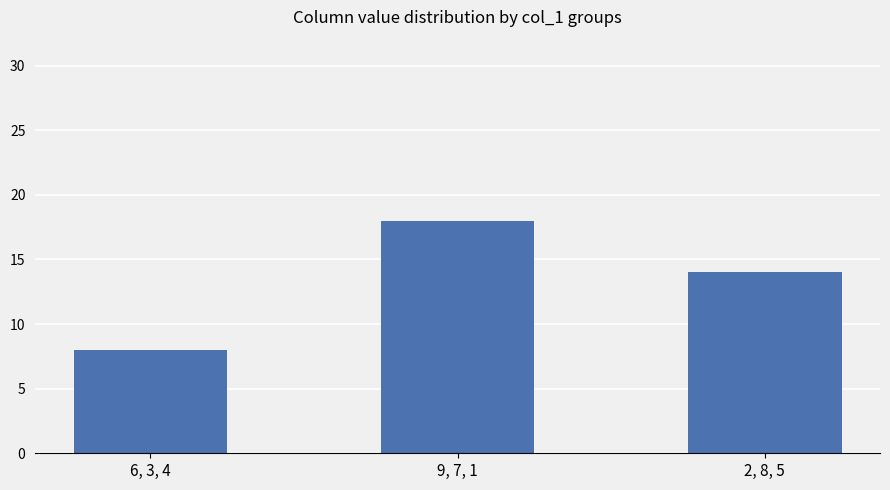

What is the change in value from 6, 3, 4 to 9, 7, 1?

+10